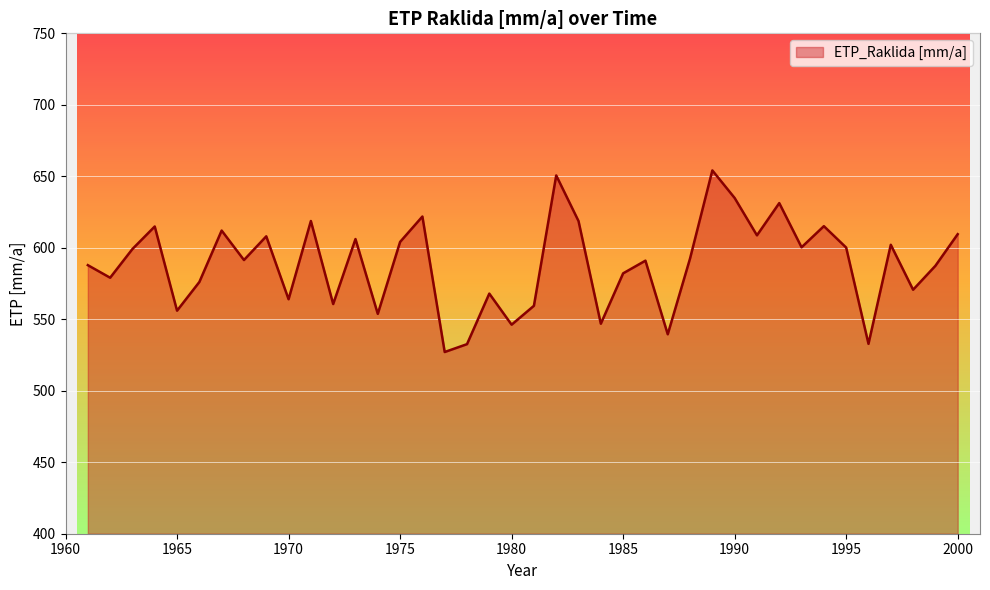

Does the chart have visible grid lines?

Yes